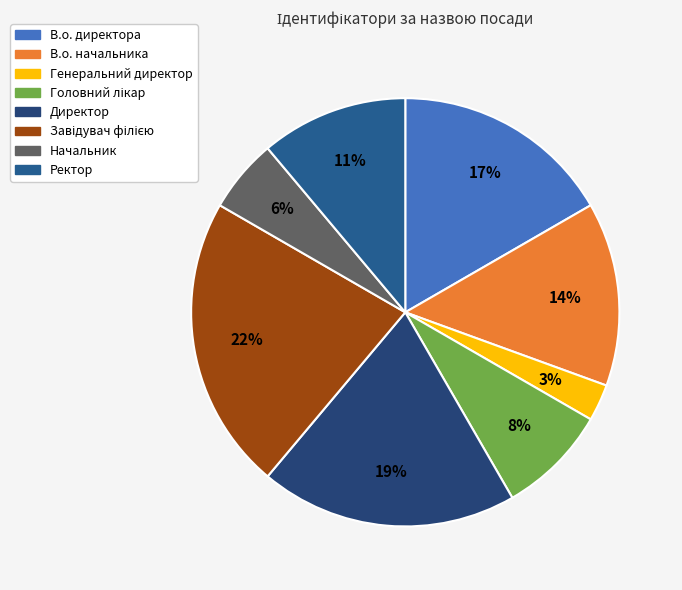

What percentage is the Завідувач філією slice, to the nearest percent?

22%